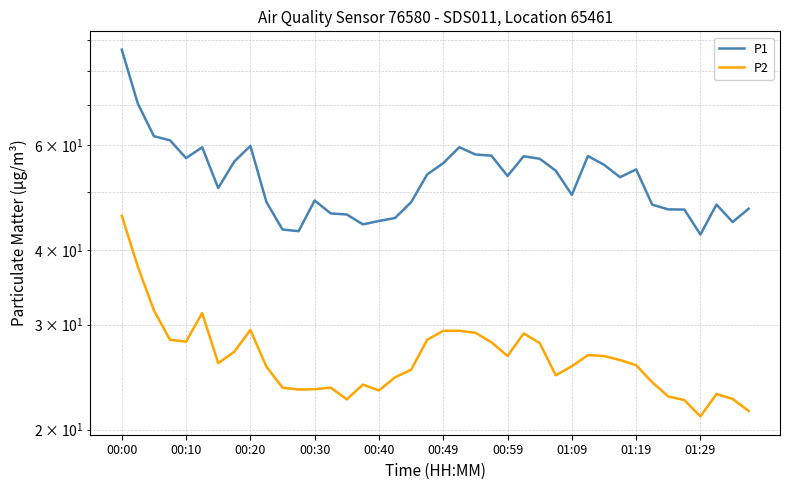

The value of P2 at 10 is 23.5. True or false?

True